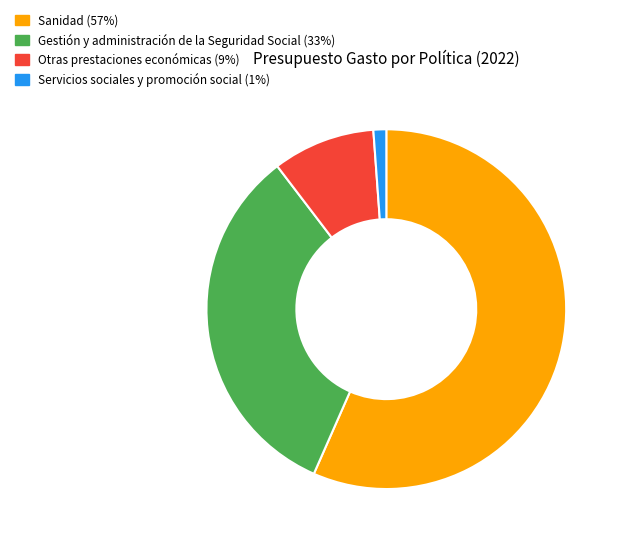

The Gestión y administración de la Seguridad Social slice represents 25% of the pie. True or false?

False